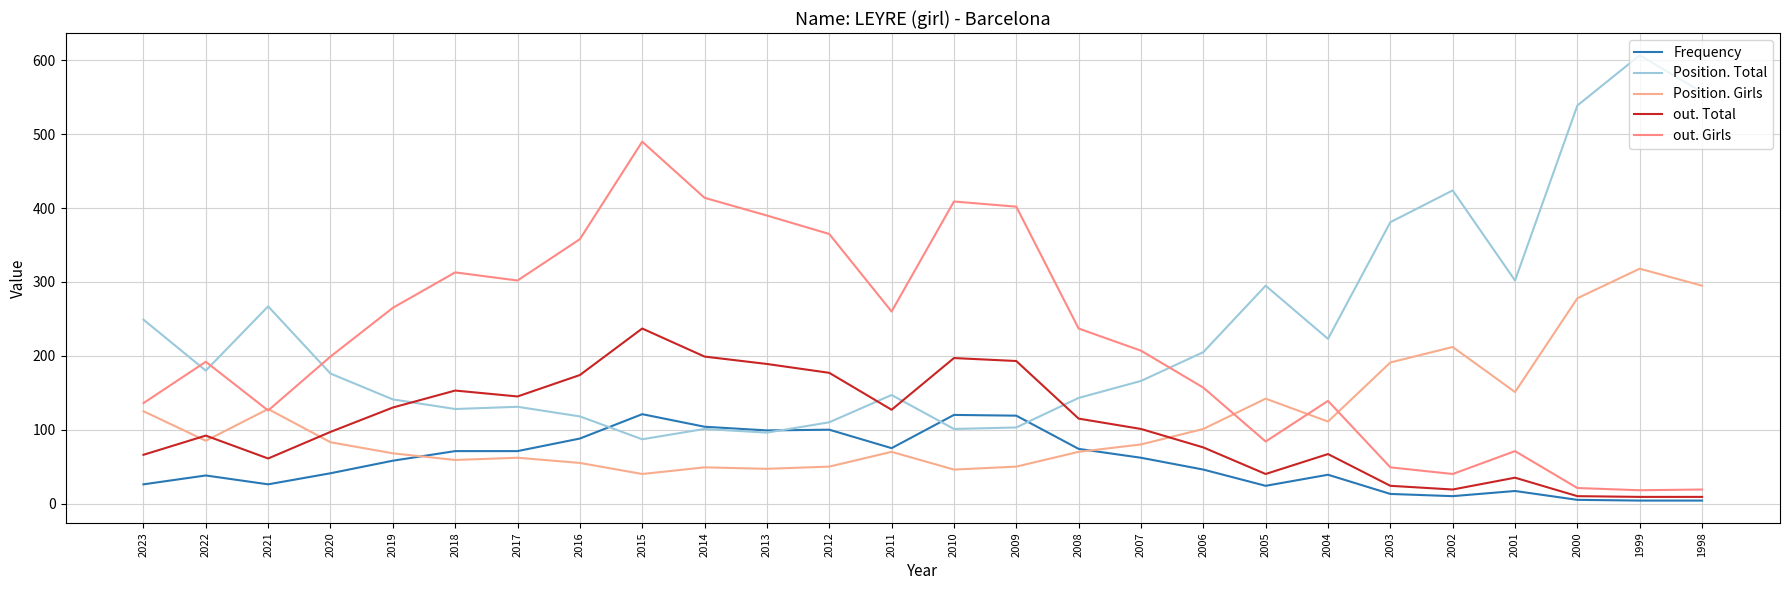

Which series has the widest spread of values?

Position. Total